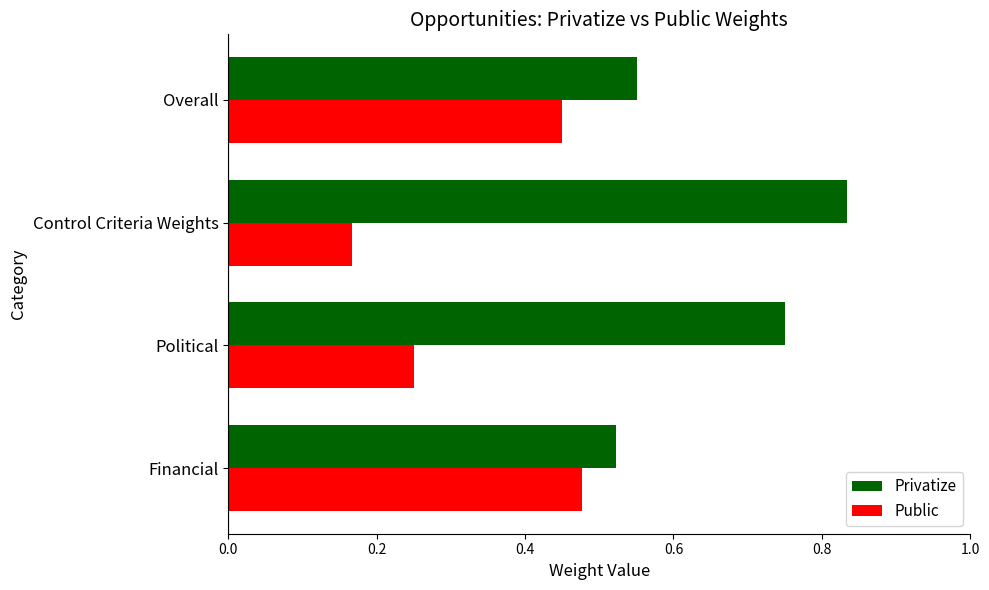

How many series are shown in this chart?

2